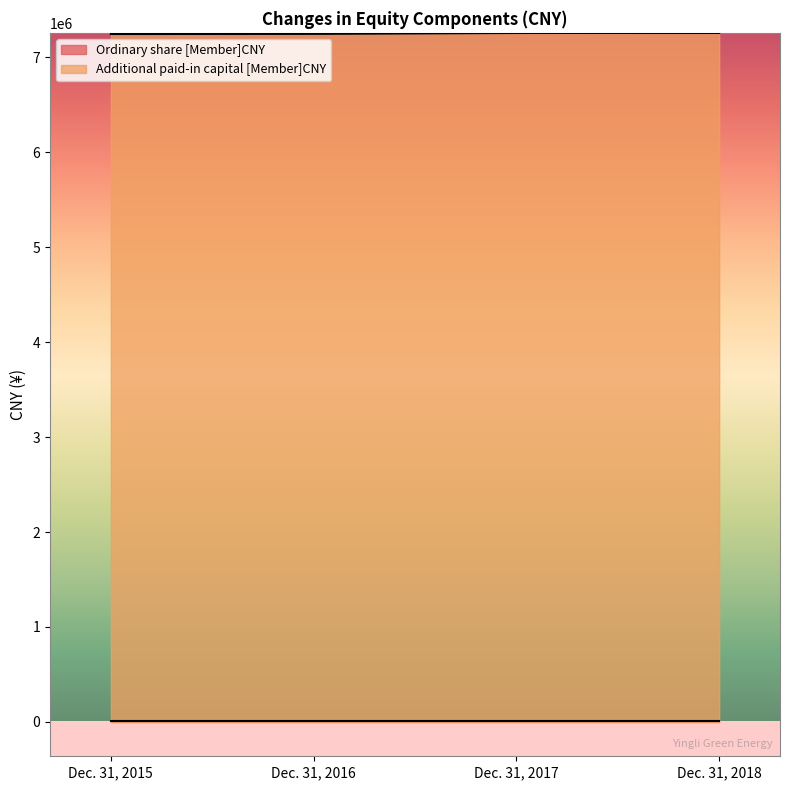

What is the change in value from Dec. 31, 2015 to Dec. 31, 2016?

+1480